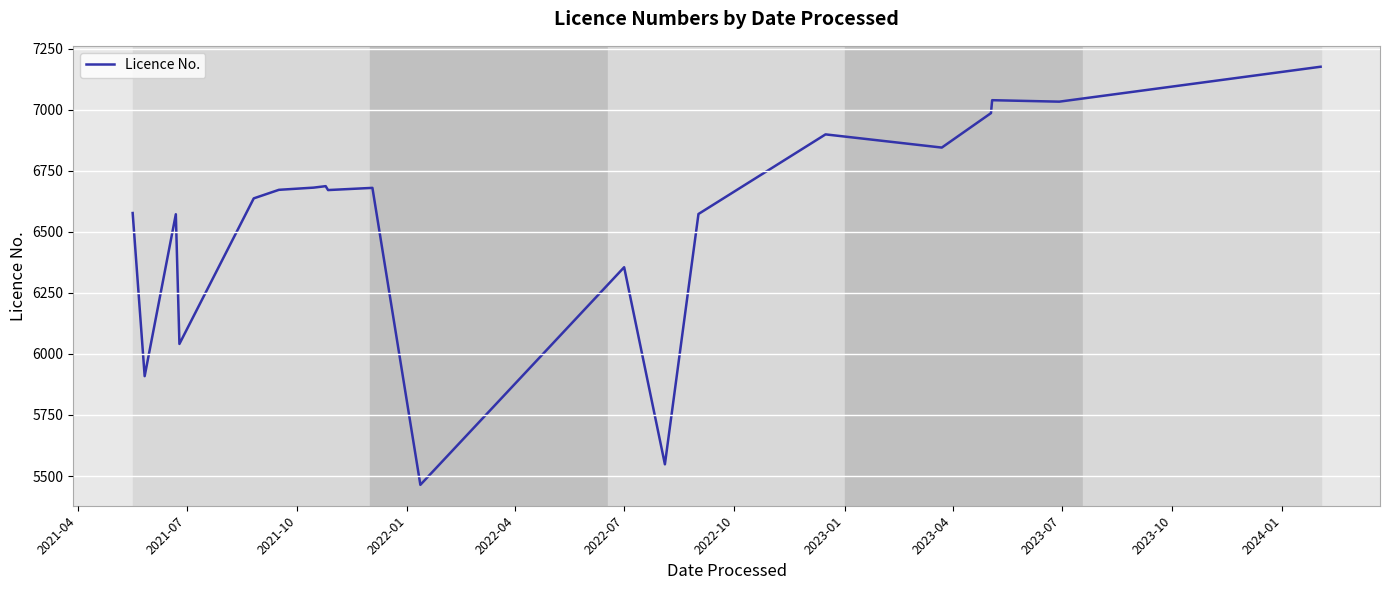

What is the greatest value displayed?

7176